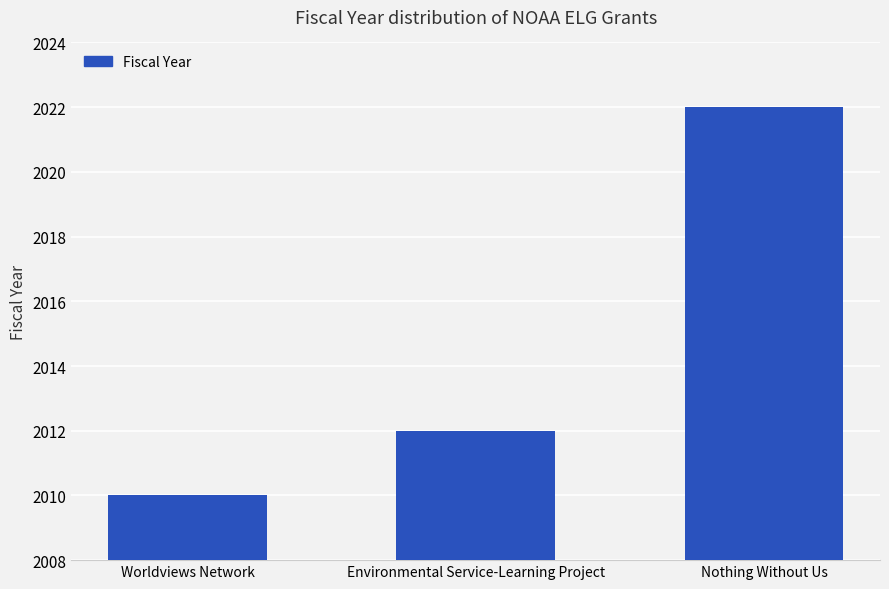

What is the ratio of the value at Environmental Service-Learning Project to the value at Worldviews Network?

1.0